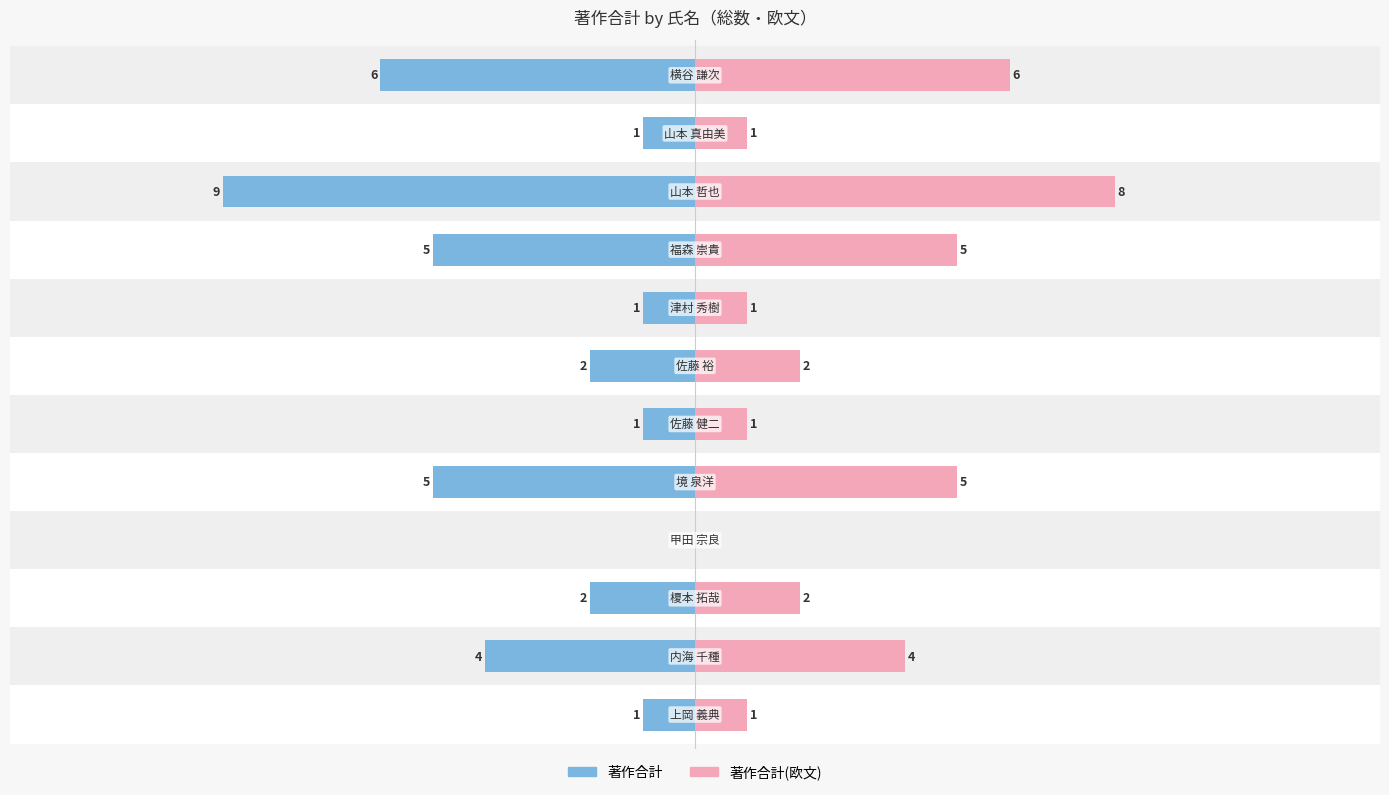

What is the difference between the maximum and minimum values in the 著作合計(欧文) series?

8